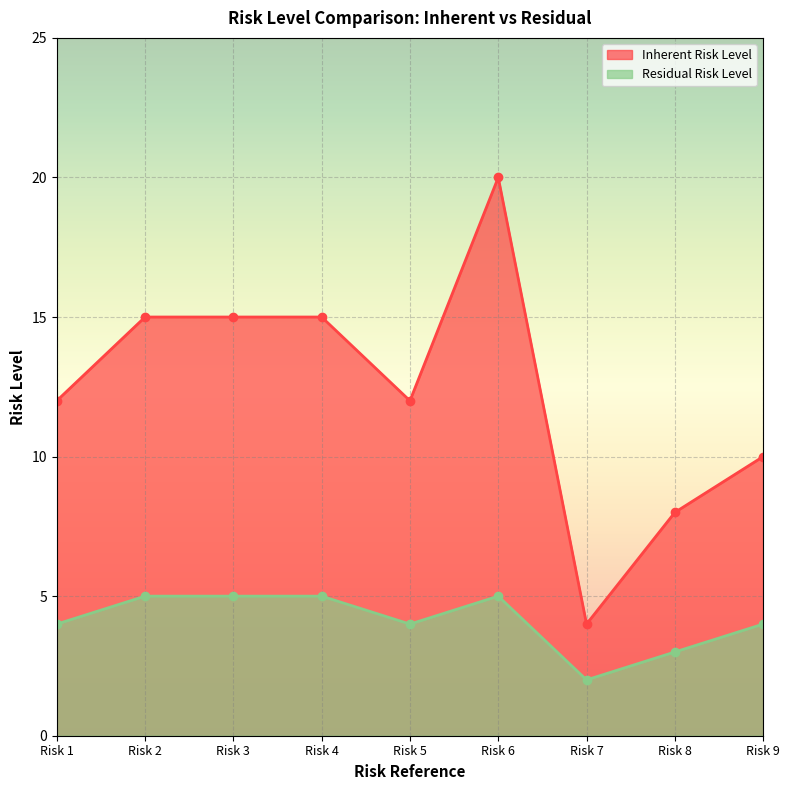

List the labels in order of Residual Risk Level value, largest first.

Risk 2, Risk 3, Risk 4, Risk 6, Risk 1, Risk 5, Risk 9, Risk 8, Risk 7